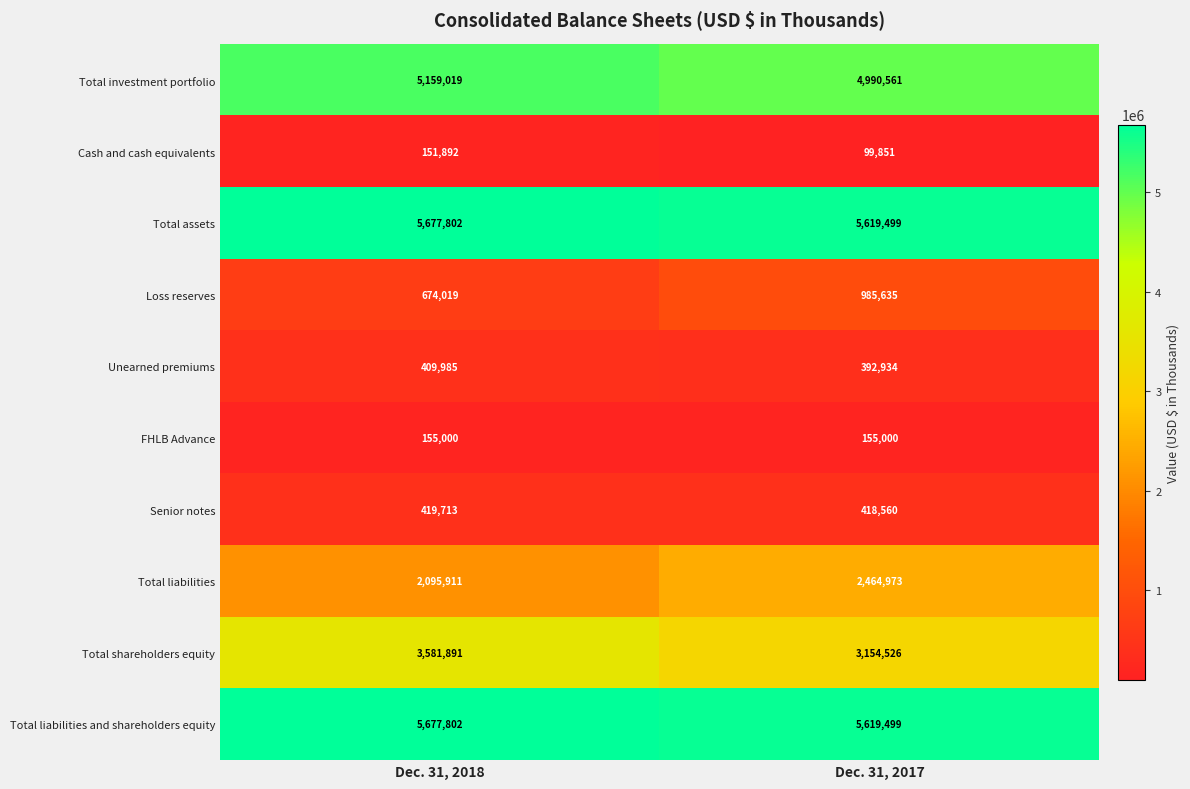

True or false: Total shareholders equity has a value of 743555 at Dec. 31, 2017.

False